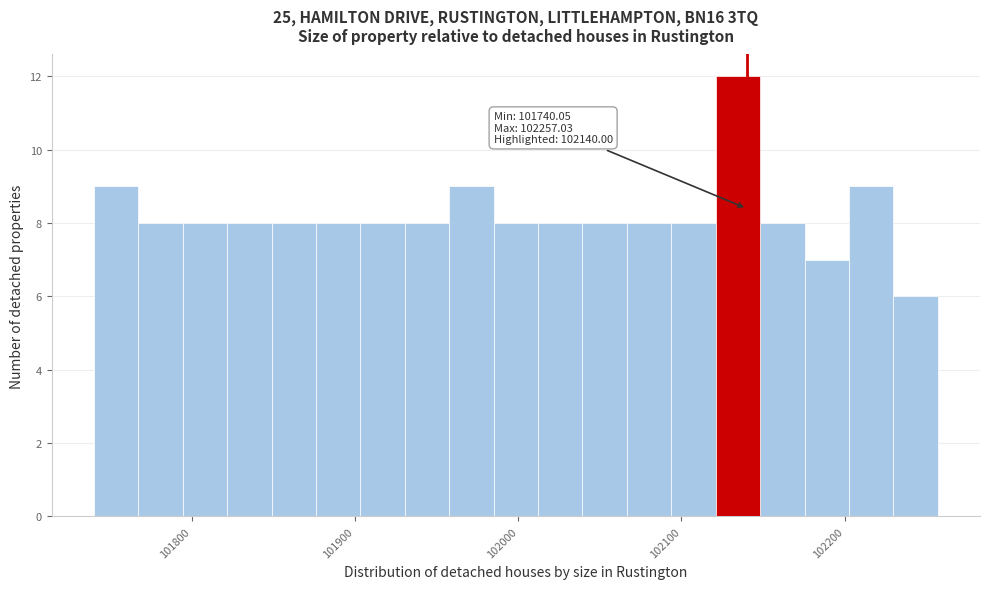

Around what value on the x-axis is the tallest bar? Give the approximate position of its centre, as read against the axis.

102130